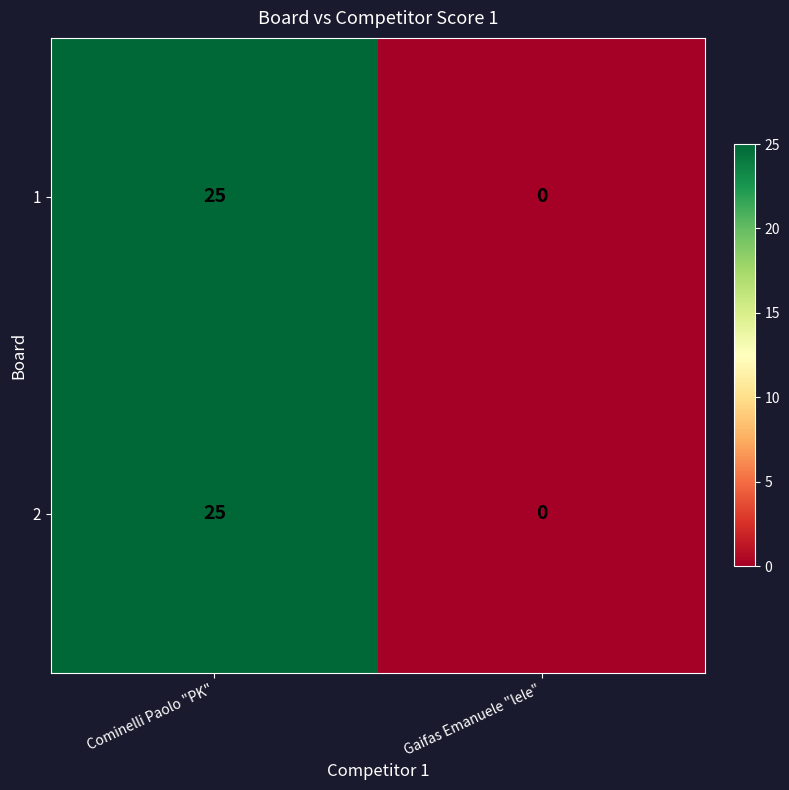

How many series are shown in this chart?

2